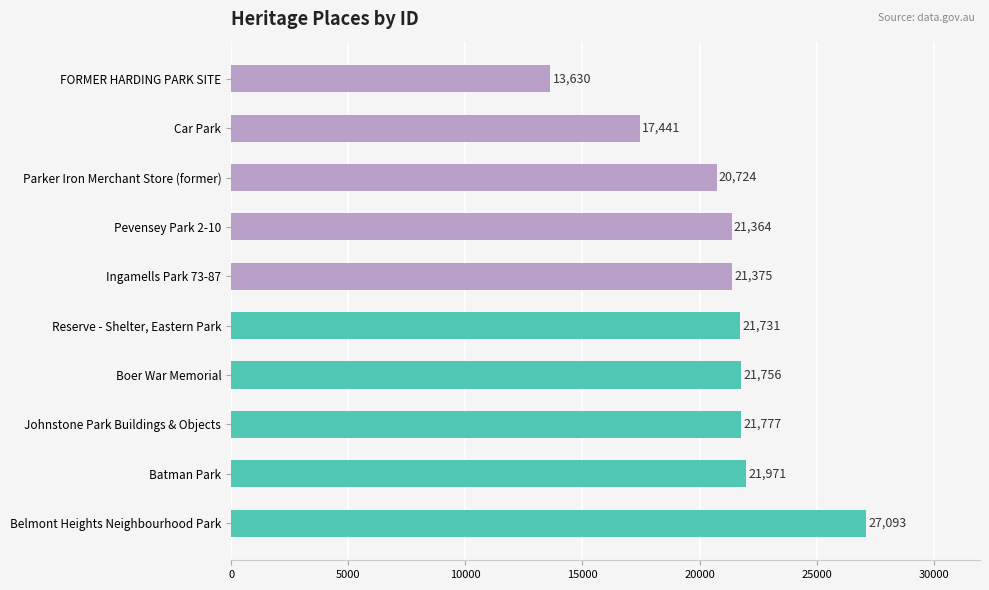

What position from the bottom is Reserve - Shelter, Eastern Park?

5